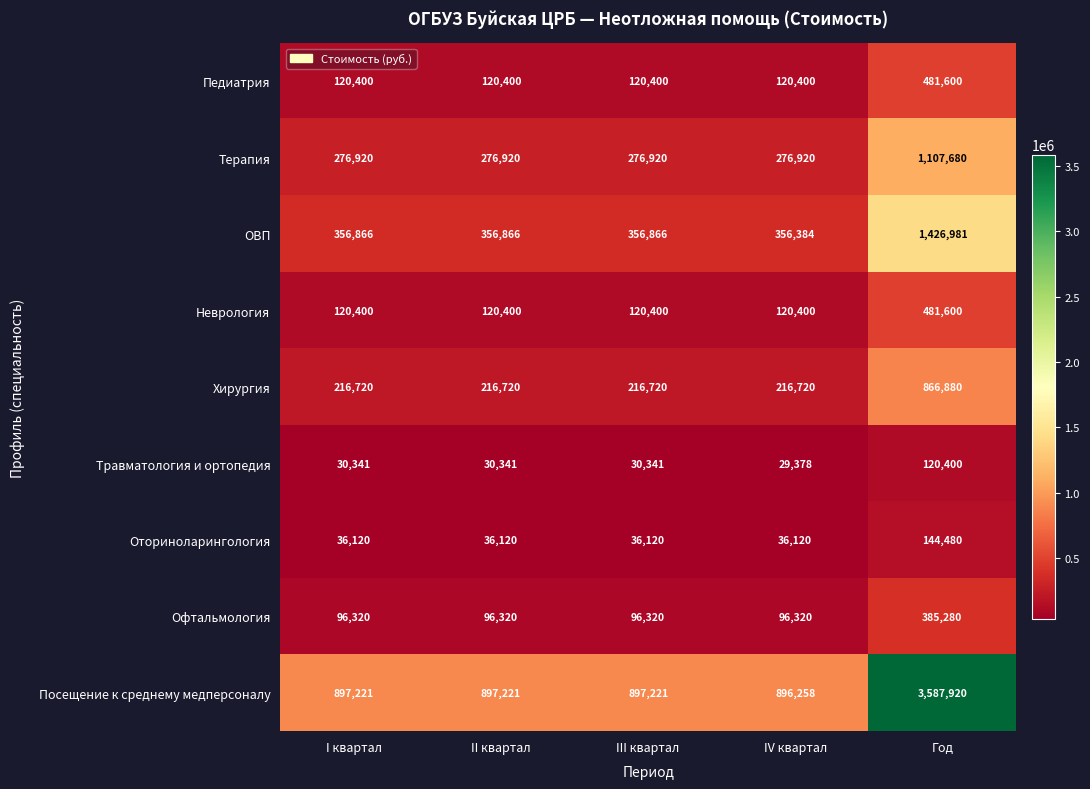

Is the value of ОВП at I квартал greater than the value of Неврология at IV квартал?

Yes